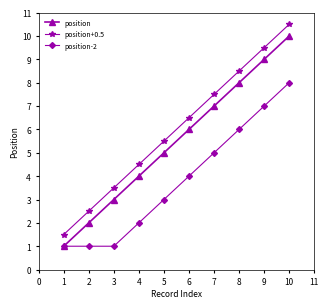

What is the sum of all position+0.5 values?

60.0